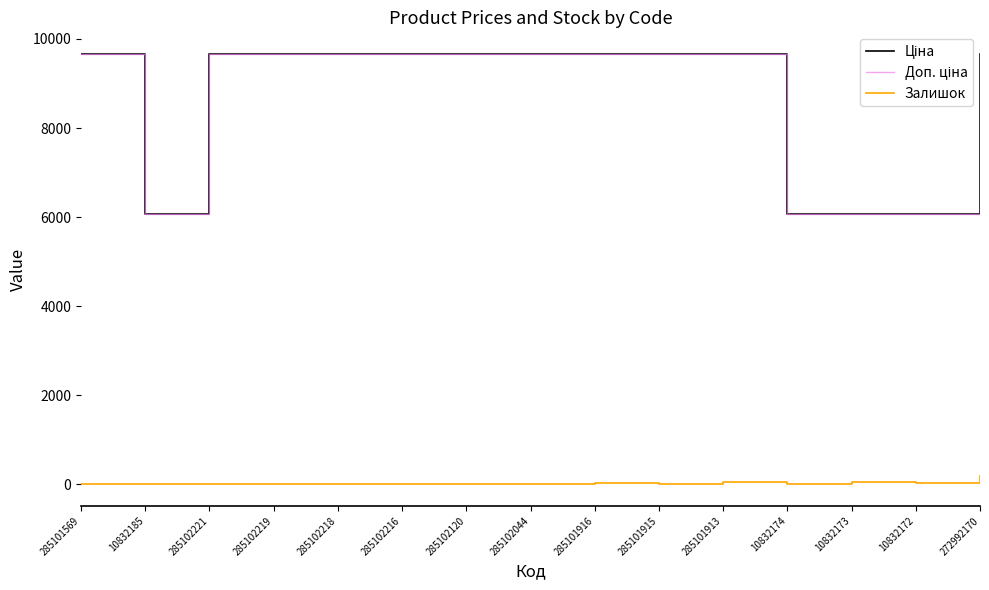

At which category is the sum across all series the highest?

272992170